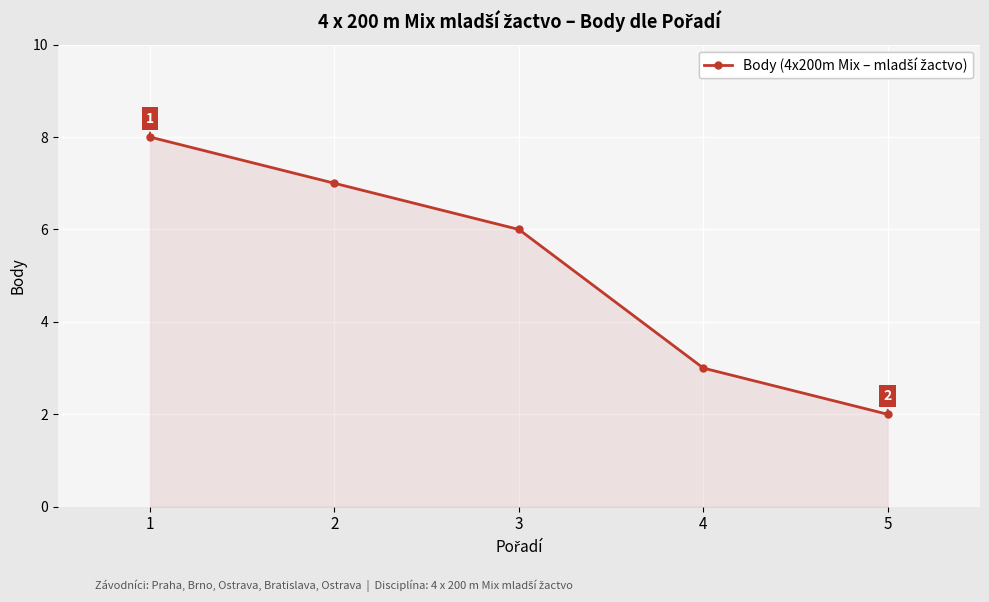

How many values are between 3 and 7?

3